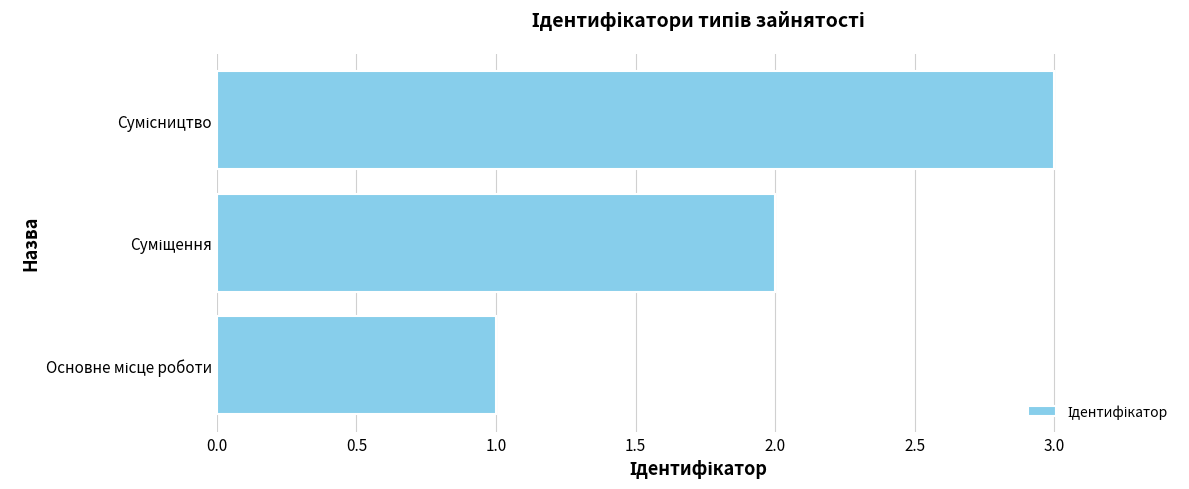

What is the sum of all values?

6